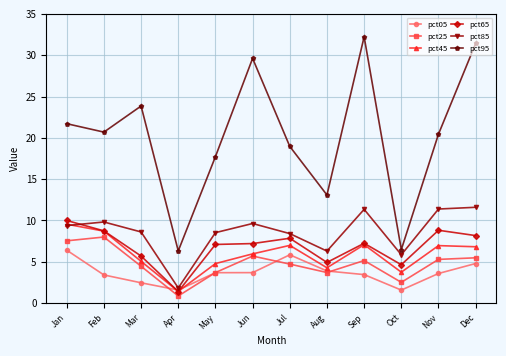

What is the maximum value shown in the chart?

32.2